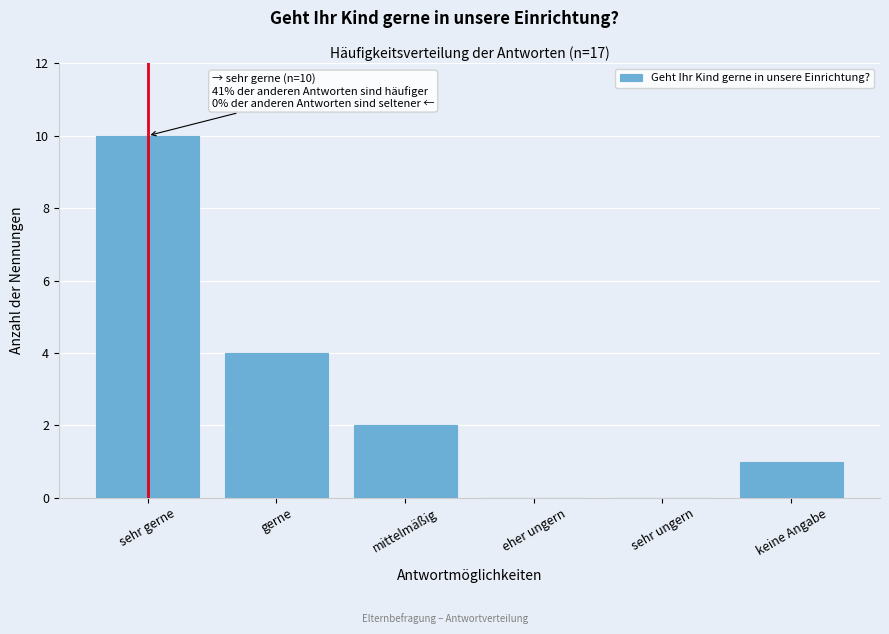

Reading left to right, list all the values displayed in this chart.

sehr gerne=10	gerne=4	mittelmäßig=2	eher ungern=0	sehr ungern=0	keine Angabe=1